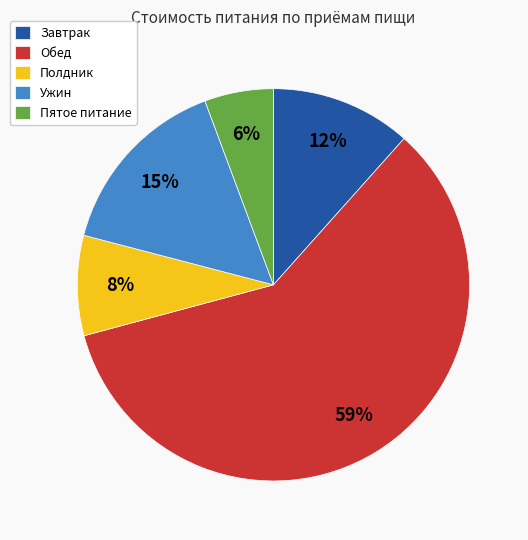

Does any single category account for the majority?

Yes